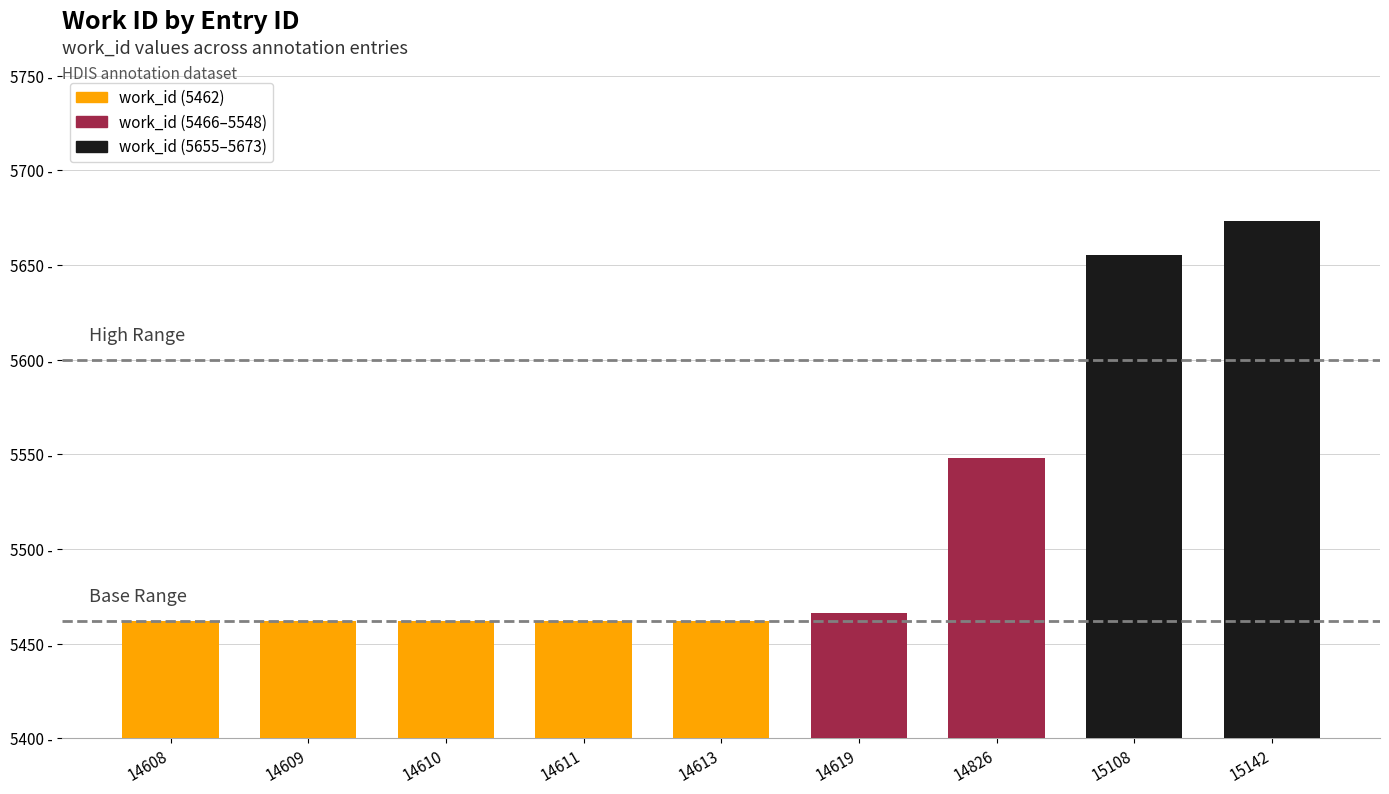

What is the value of the 9th bar from the left?

5673